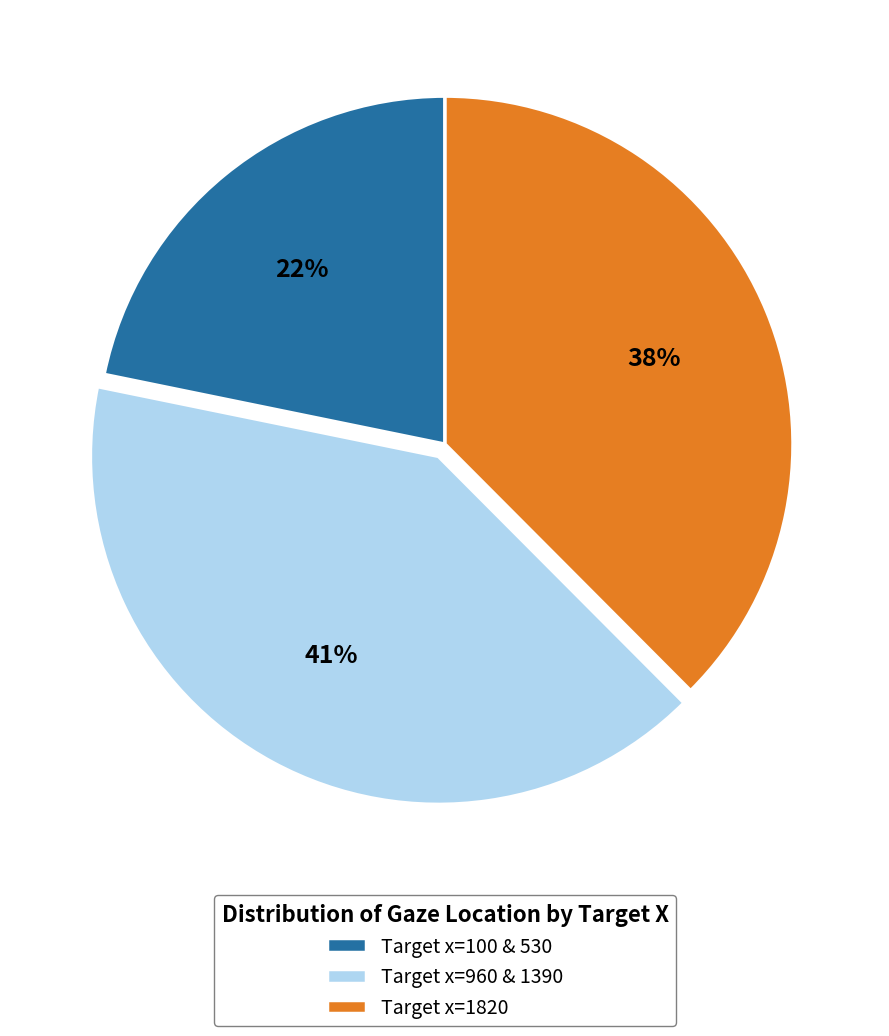

Is there any slice that represents more than half of the pie?

No